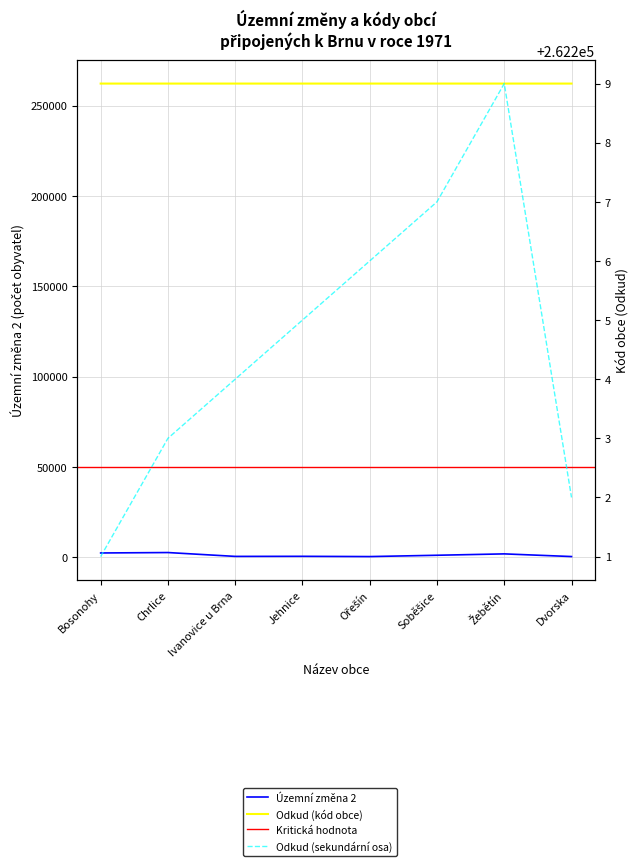

Reading left to right, what are all the values shown in this chart?

Územní změna 2: 2360	2595	464	507	365	1094	1854	378
Odkud: 262201	262203	262204	262205	262206	262207	262209	262202